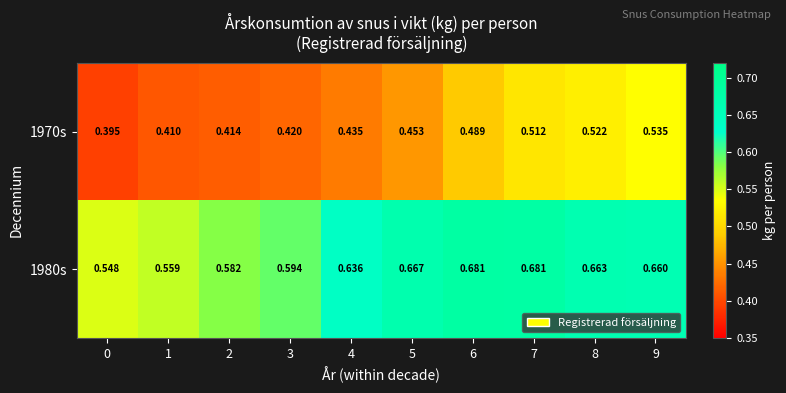

Is the value of 1980s at 5 greater than the value of 1970s at 5?

Yes